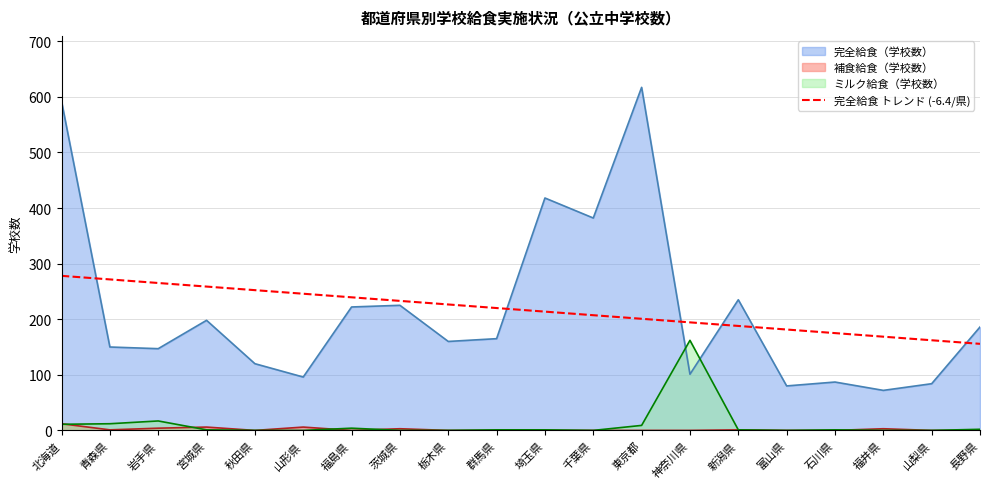

True or false: 完全給食 トレンド (-6.4/県) and 補食給食（学校数） intersect in this chart.

False